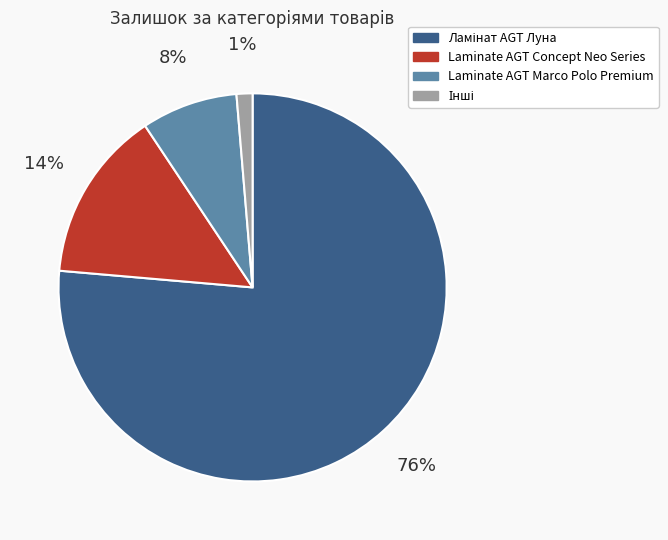

To the nearest percent, what portion does Laminate AGT Marco Polo Premium represent?

8%